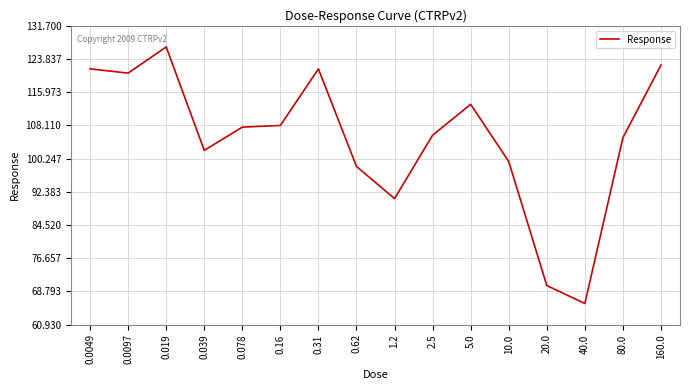

How many values are below 107?

8